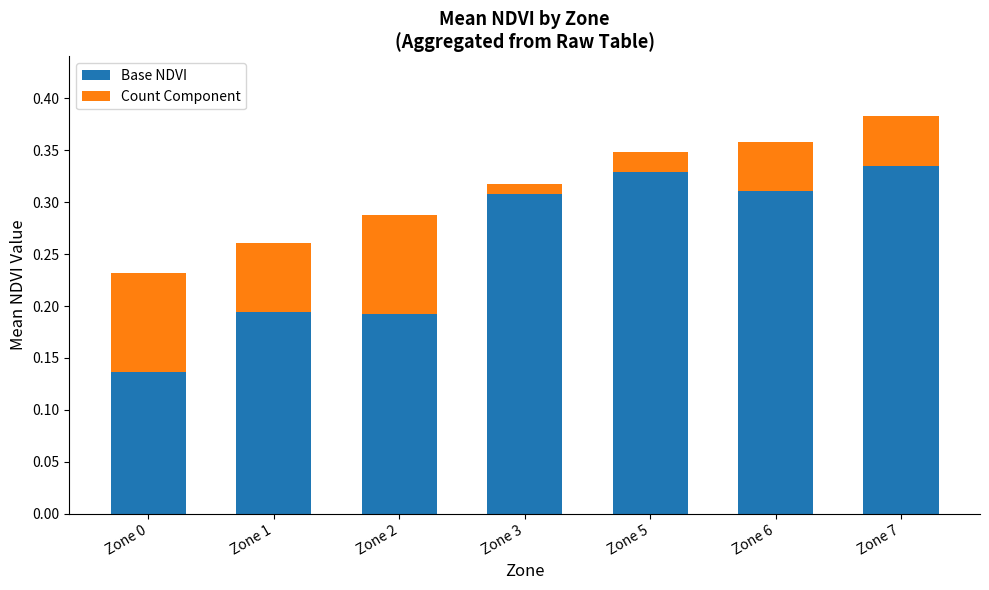

How many categories are shown in the chart?

7